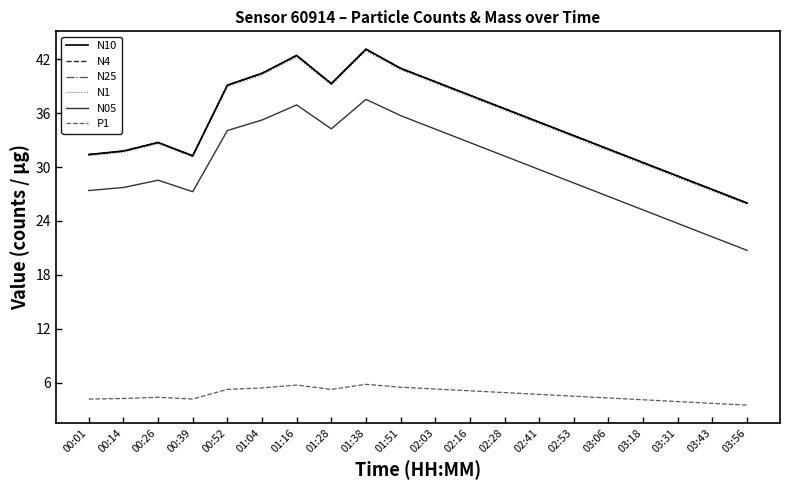

True or false: P1 and N25 intersect in this chart.

False